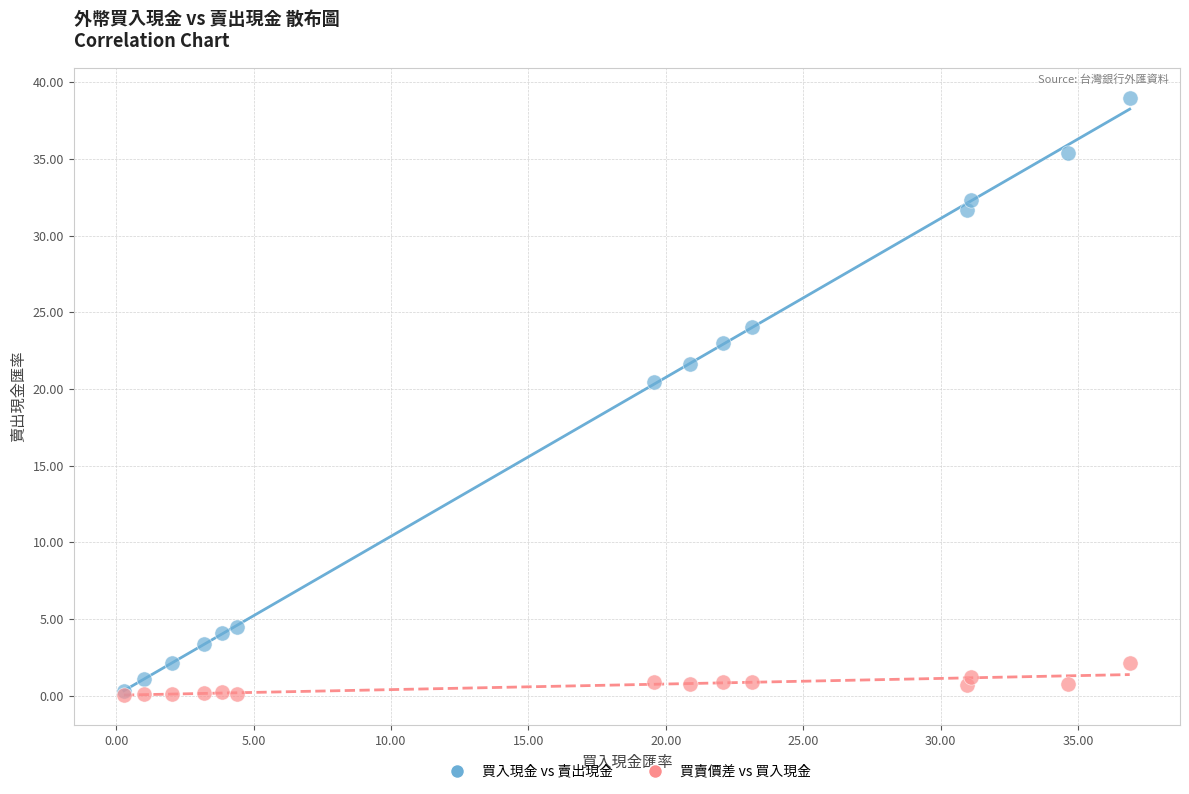

What are all the series names shown in the legend?

買入現金 vs 賣出現金, 買賣價差 vs 買入現金